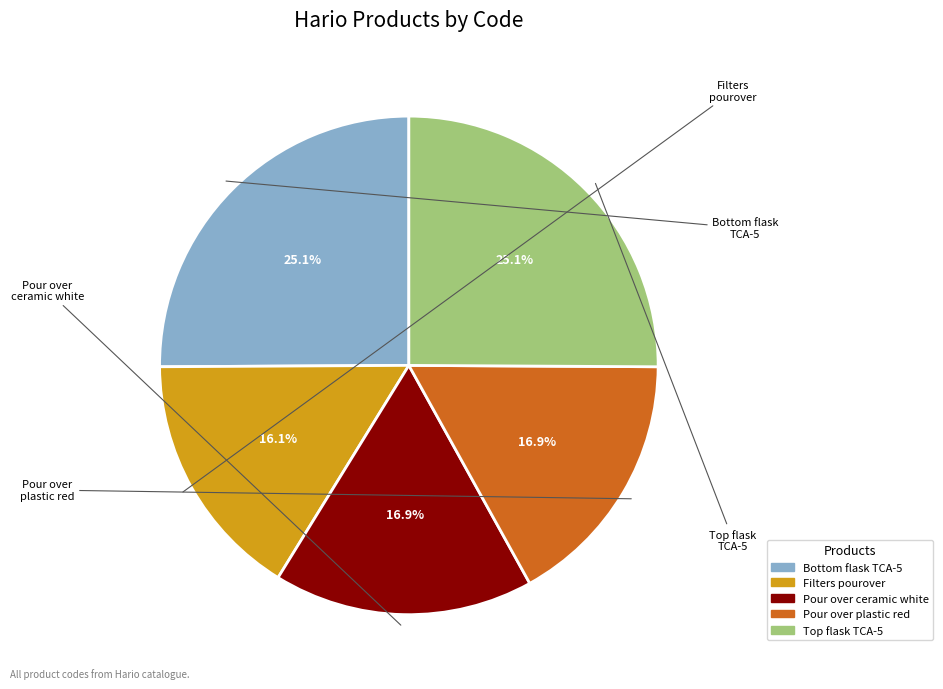

Is there a majority slice in this chart?

No